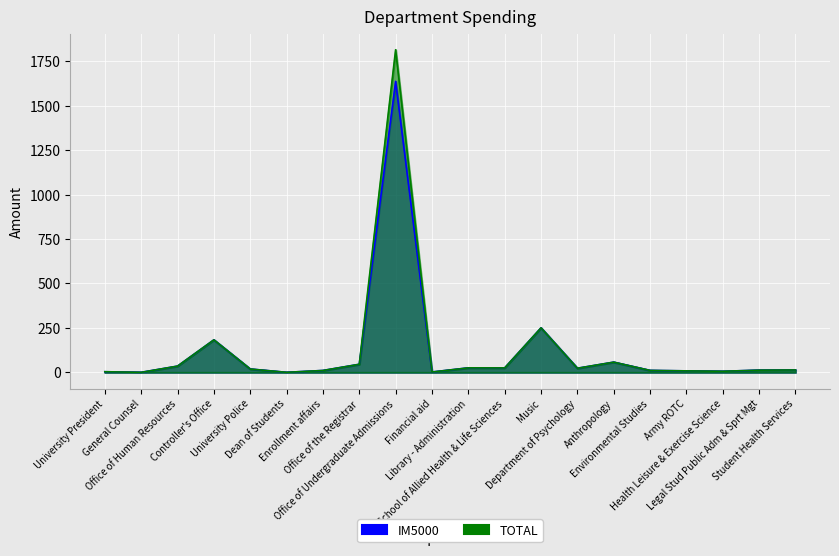

In IM5000, how many points are higher than both neighbors (excluding endpoints)?

5